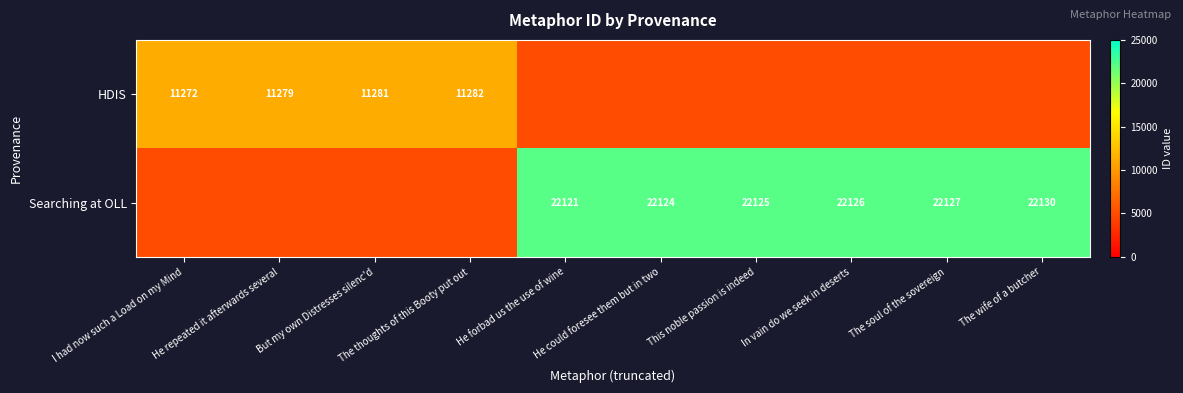

What is the sum of the HDIS values at He repeated it afterwards several and I had now such a Load on my Mind?

22551